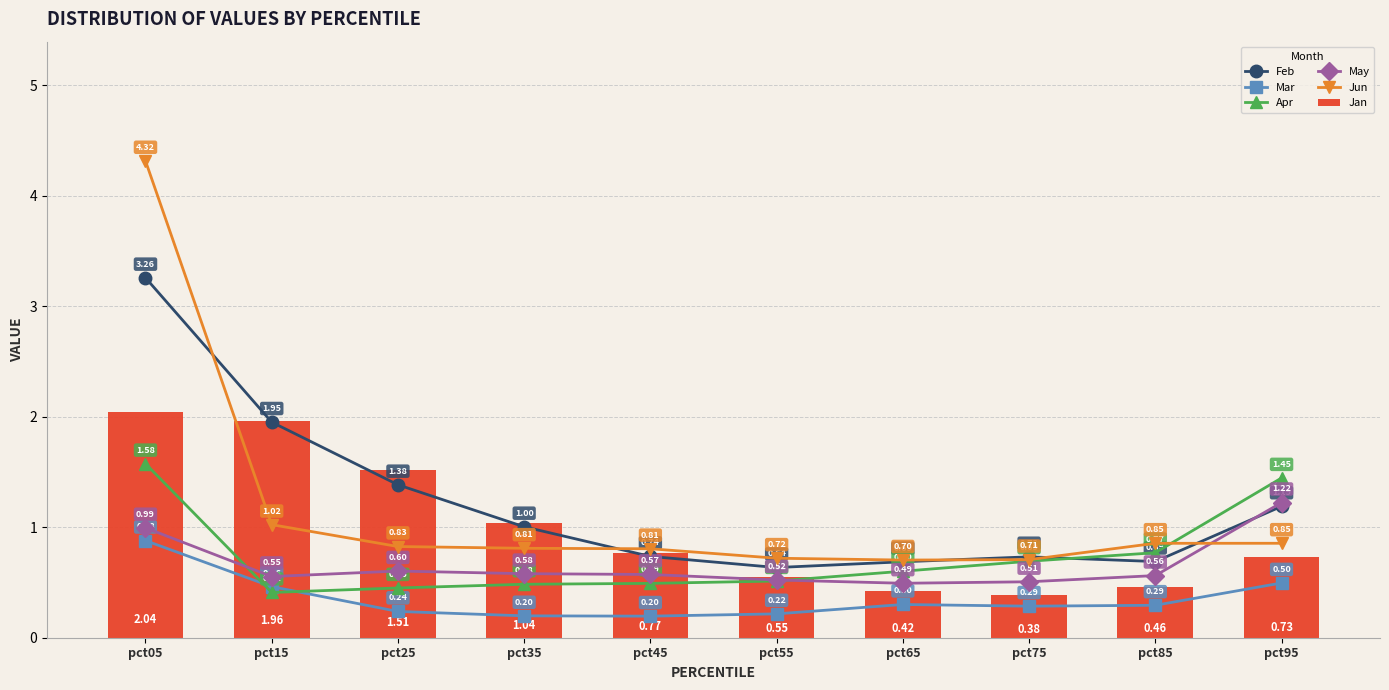

Rank the categories by May value from lowest to highest.

pct65, pct75, pct55, pct15, pct85, pct45, pct35, pct25, pct05, pct95